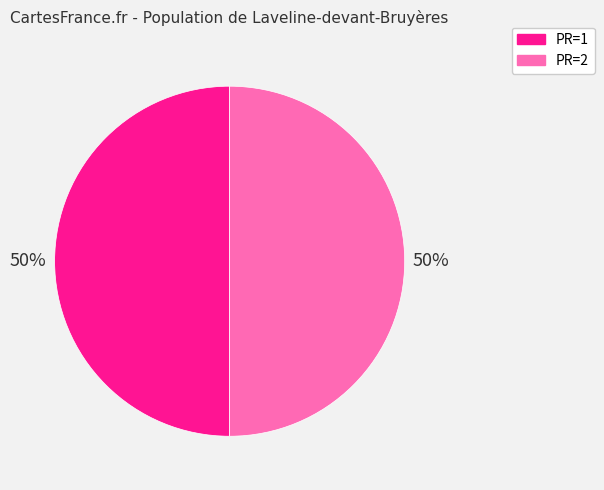

The PR=1 slice represents 50% of the pie. True or false?

True